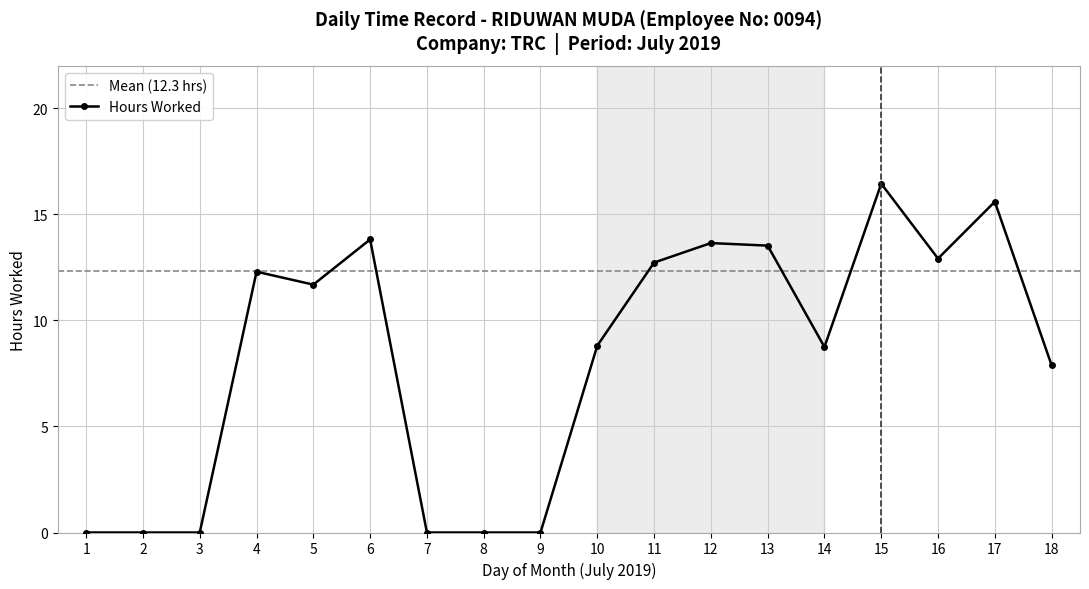

How many values exceed 0?

12